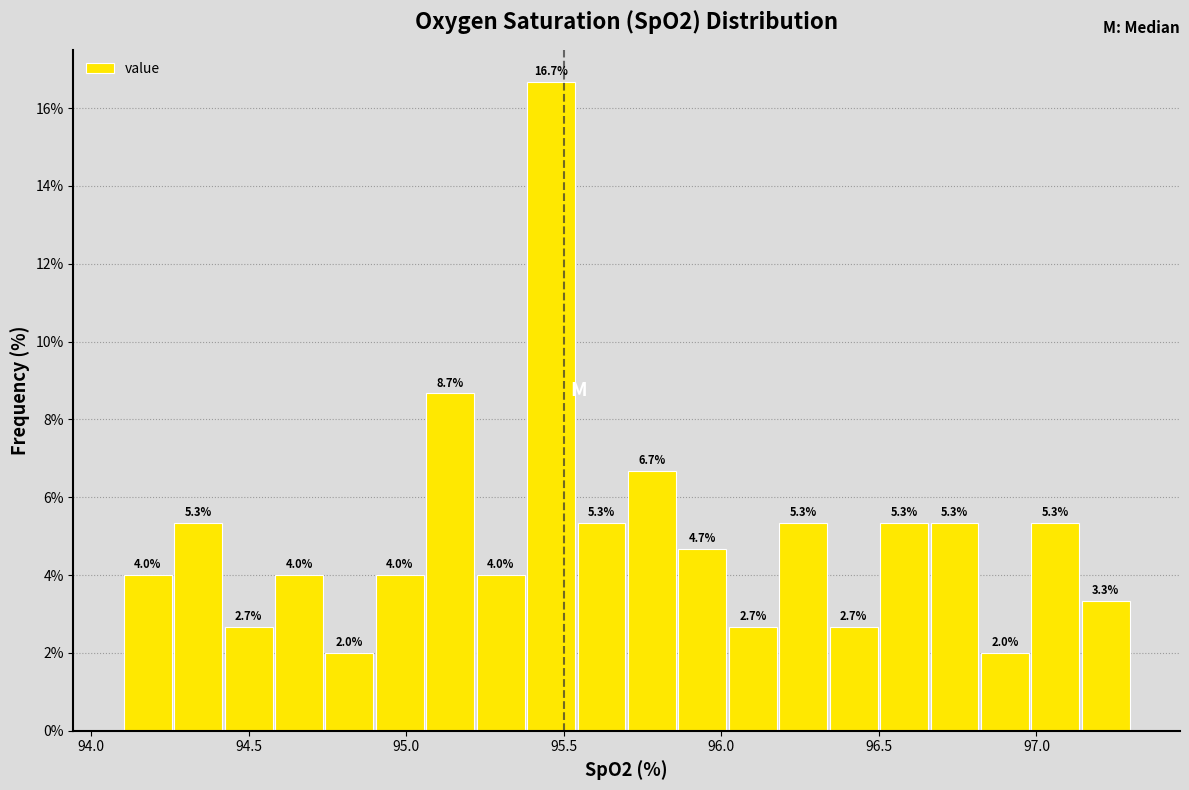

Read against the x-axis, roughly where is the centre of the tallest bar?

95.45